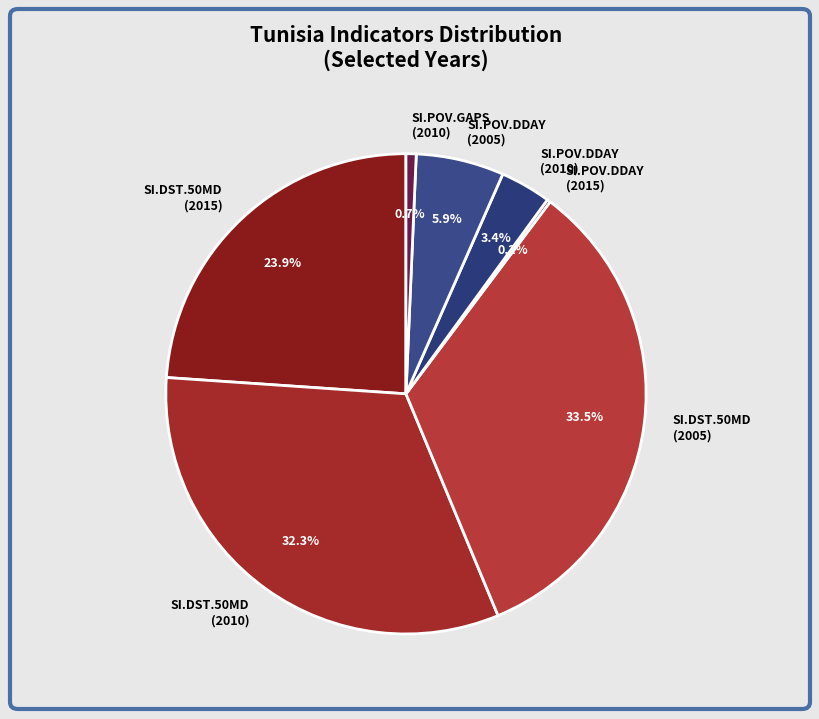

Does SI.POV.DDAY (2010) represent more than half of the total?

No